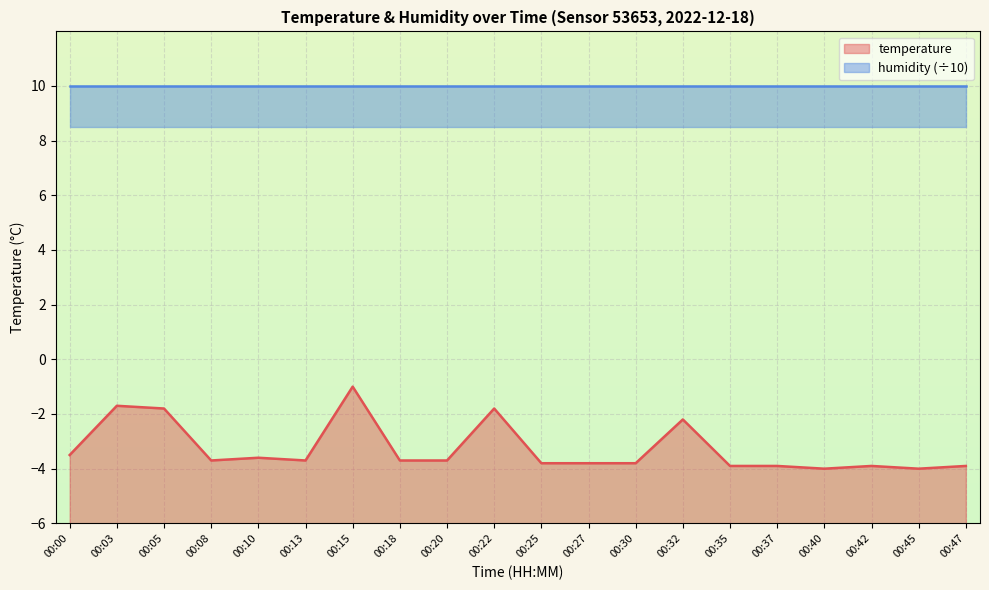

At which label is the value closest to -2?

00:05